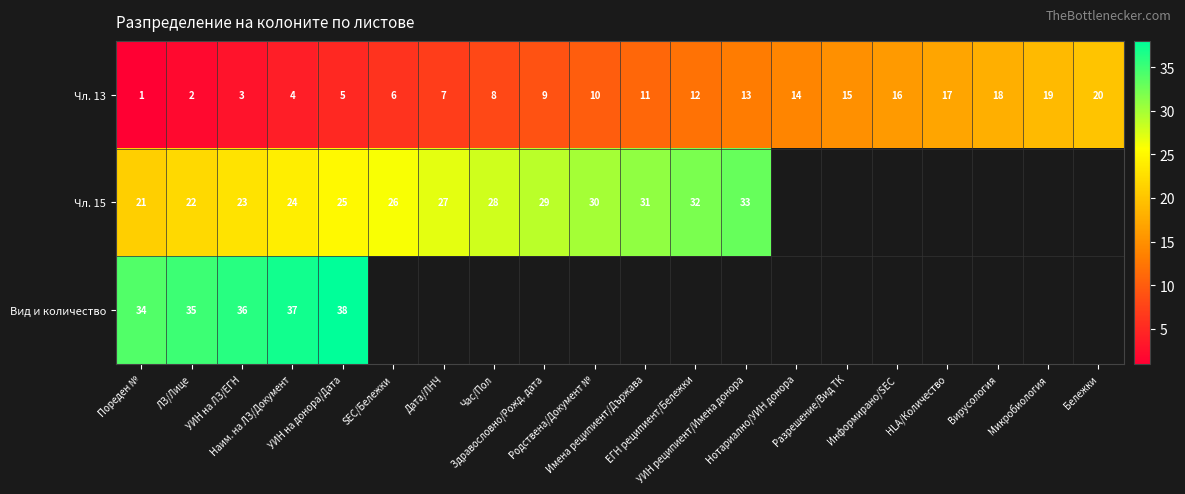

What is the difference between the Чл. 13 values at Наим. на ЛЗ/Документ and Имена реципиент/Държава?

7.0